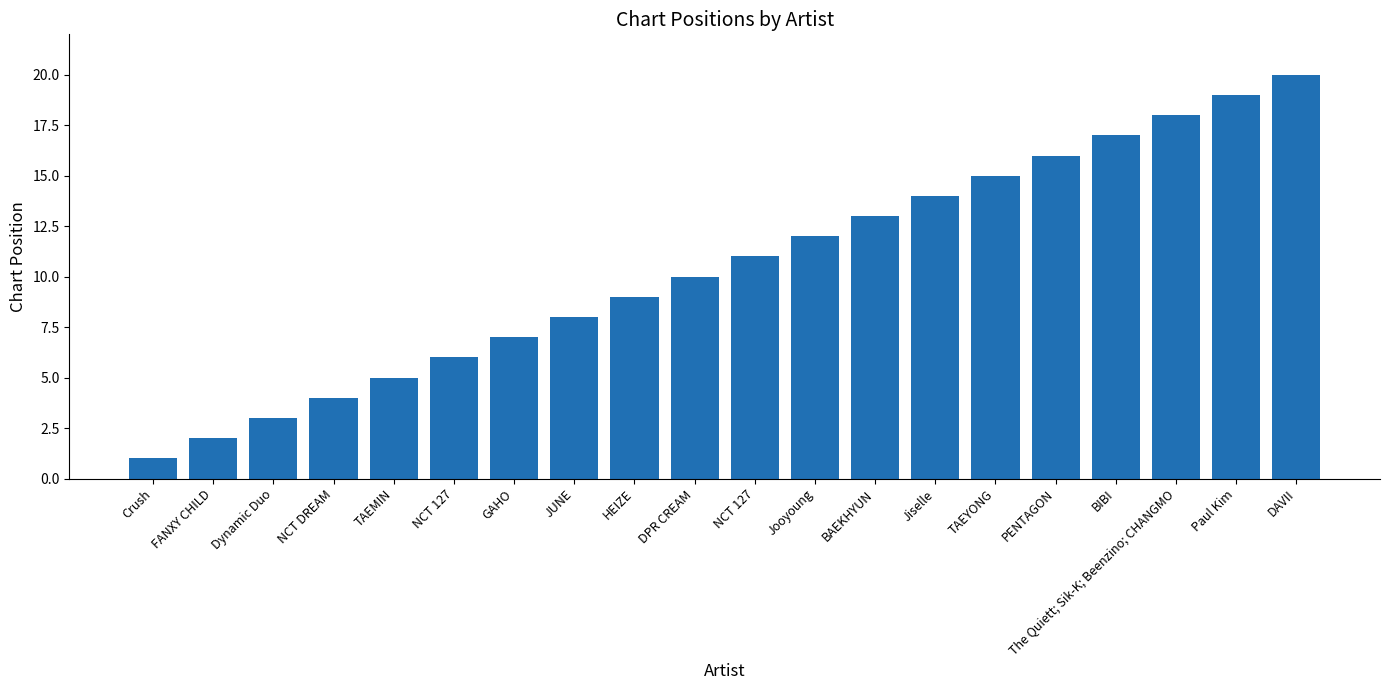

What is the value of the 2nd bar from the left?

2